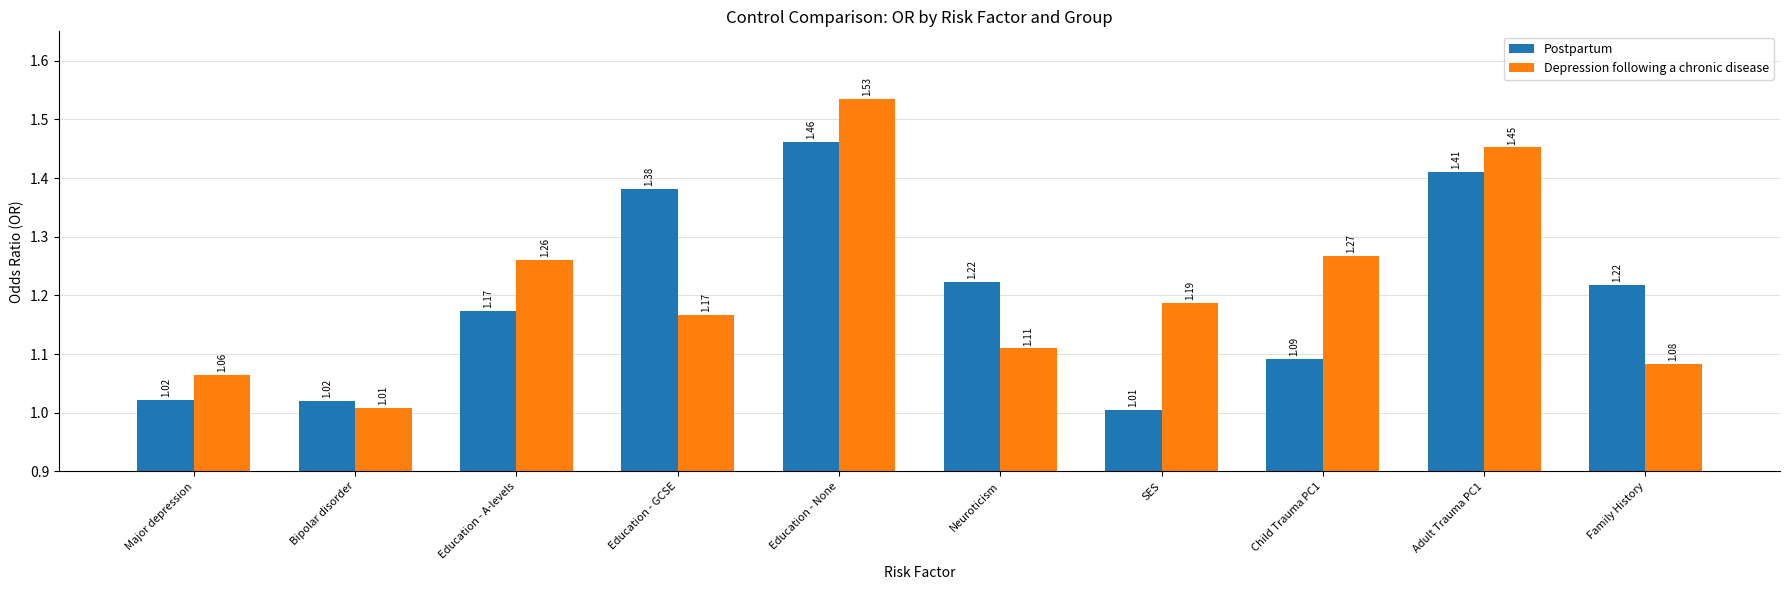

What position from the right is Bipolar disorder?

9